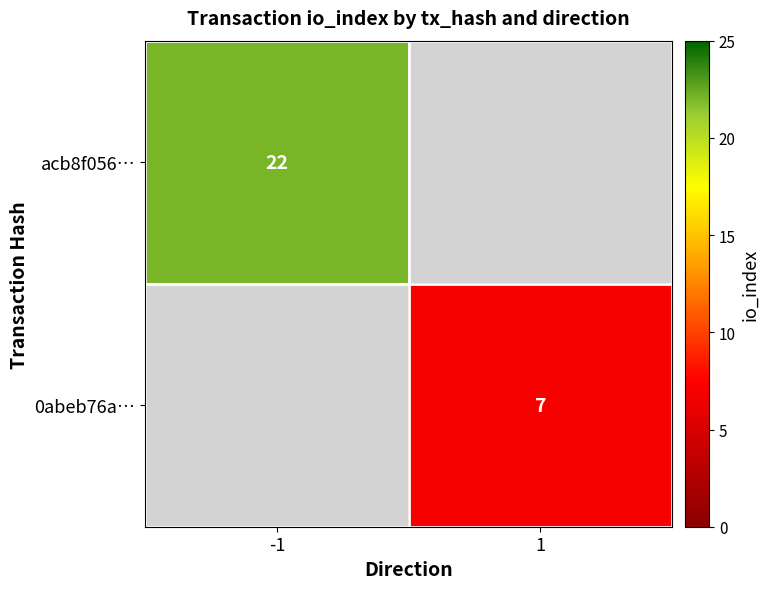

How many categories are shown in the chart?

2